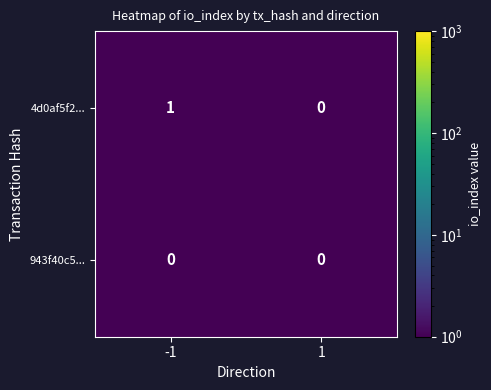

Rank the series by their maximum value, from lowest to highest.

943f40c5..., 4d0af5f2...